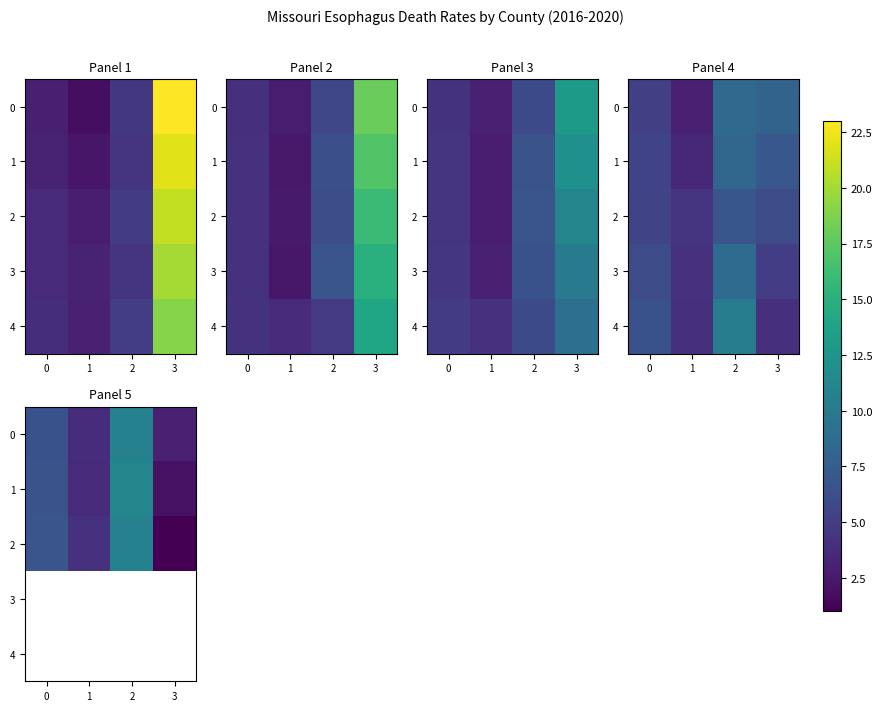

What is the smallest value displayed?

1.0